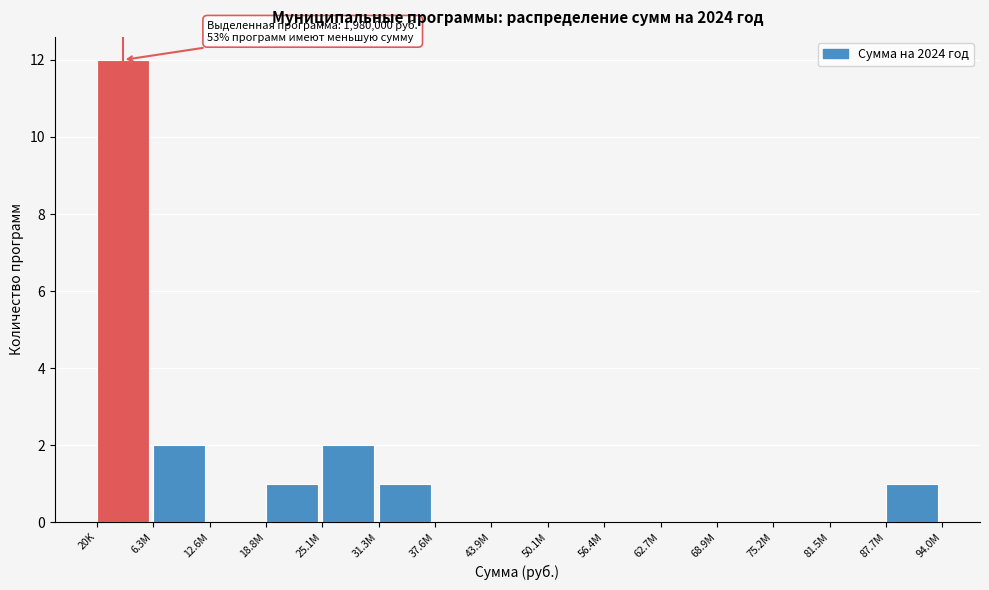

Reading left to right, extract all data points from this chart.

20K=12	6.3M=2	12.6M=0	18.8M=1	25.1M=2	31.3M=1	37.6M=0	43.9M=0	50.1M=0	56.4M=0	62.7M=0	68.9M=0	75.2M=0	81.5M=0	87.7M=1